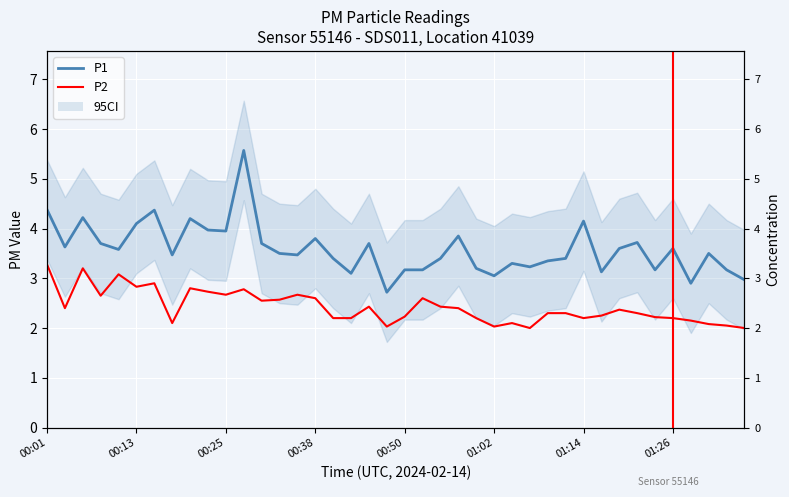

Reading left to right, extract all data points from this chart.

P1: 4.4	3.6	4.2	3.7	3.6	4.1	4.4	3.5	4.2	4.0	4.0	5.6	3.7	3.5	3.5	3.8	3.4	3.1	3.7	2.7	3.2	3.2	3.4	3.9	3.2	3.0	3.3	3.2	3.4	3.4	4.2	3.1	3.6	3.7	3.2	3.6	2.9	3.5	3.2	3.0
P2: 3.3	2.4	3.2	2.6	3.1	2.8	2.9	2.1	2.8	2.7	2.7	2.8	2.5	2.6	2.7	2.6	2.2	2.2	2.4	2.0	2.2	2.6	2.4	2.4	2.2	2.0	2.1	2.0	2.3	2.3	2.2	2.2	2.4	2.3	2.2	2.2	2.1	2.1	2.0	2.0